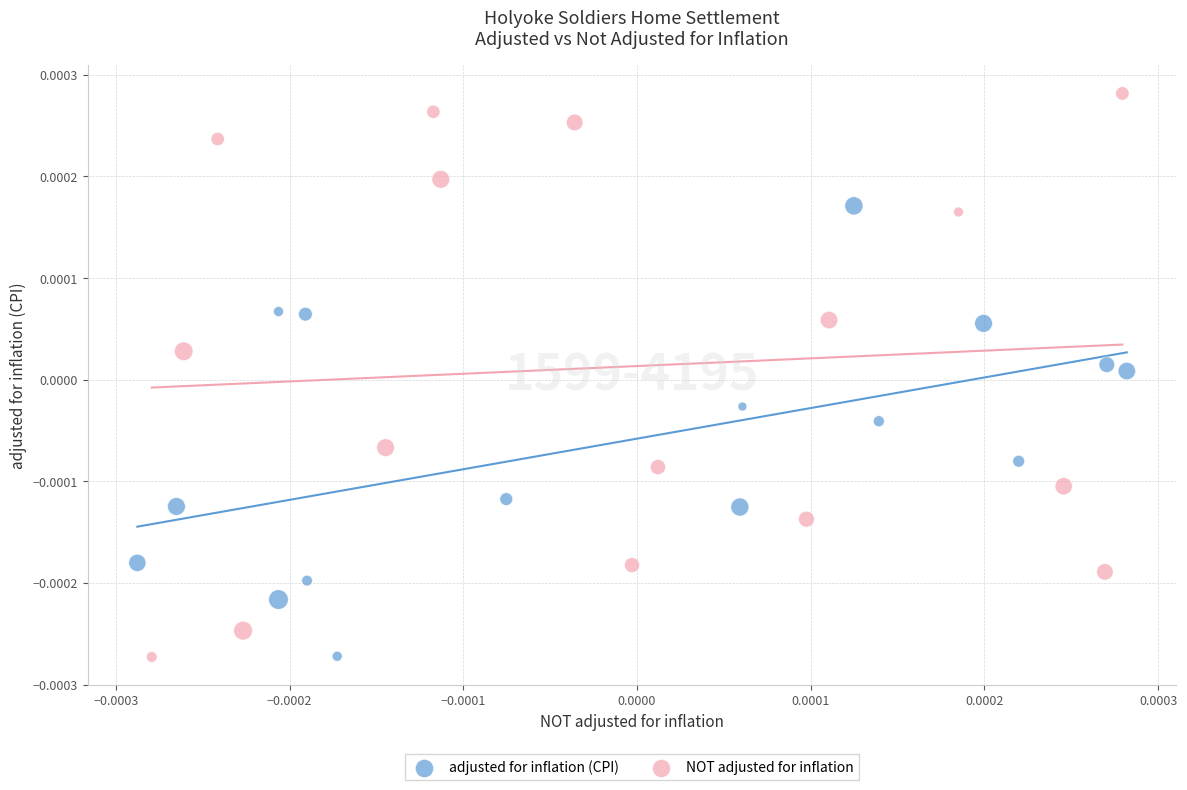

Which series has the largest Y range (max minus min)?

NOT adjusted for inflation